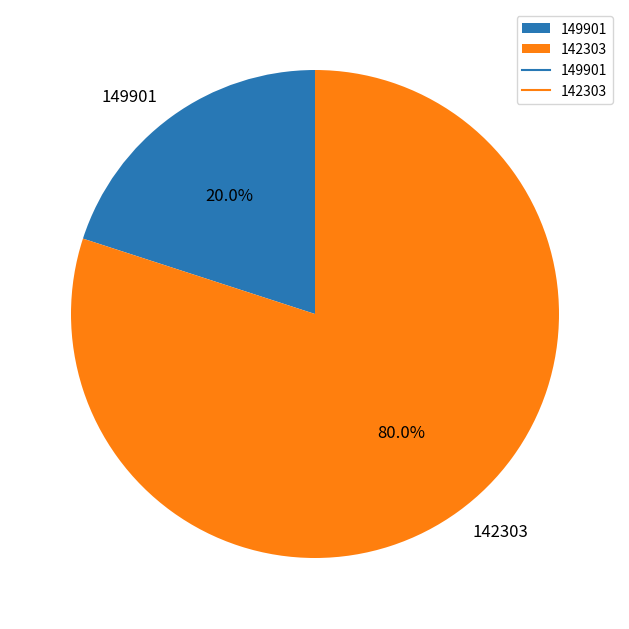

To the nearest percent, what percentage of the pie is 149901?

20%